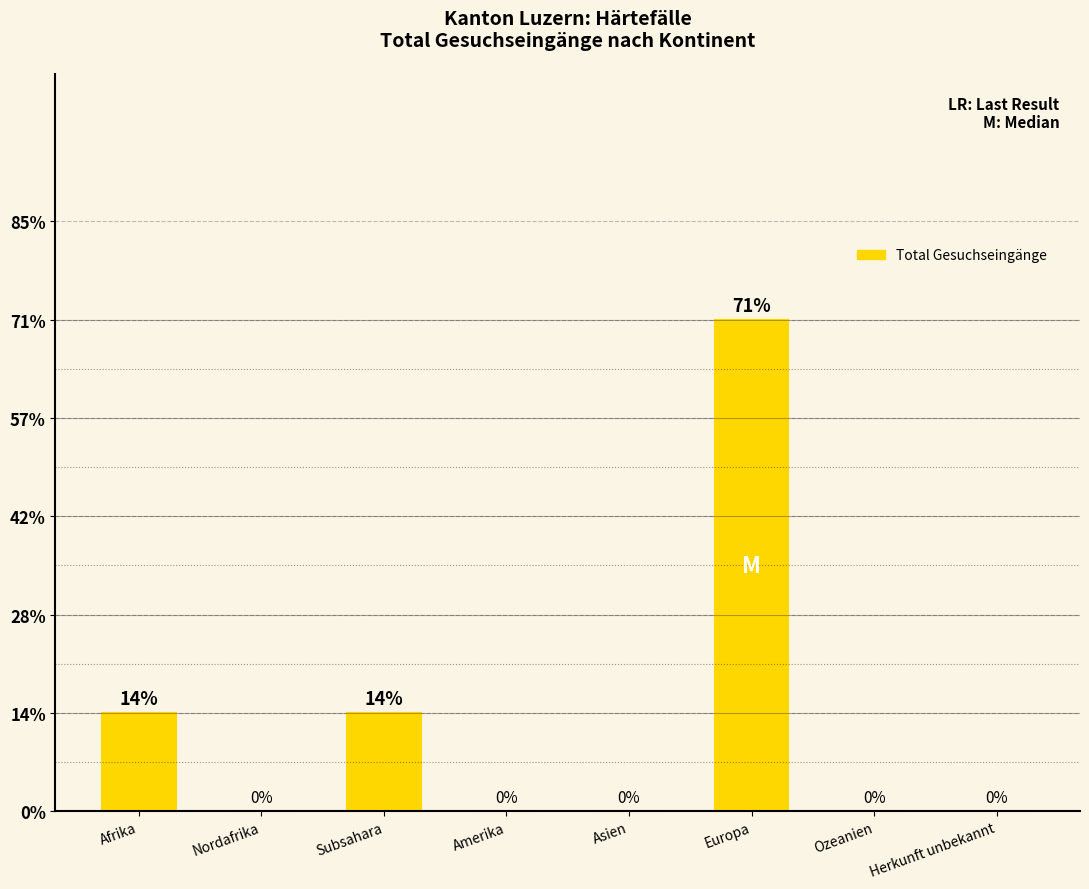

Rank the categories by value from lowest to highest.

Nordafrika, Amerika, Asien, Ozeanien, Herkunft unbekannt, Afrika, Subsahara, Europa